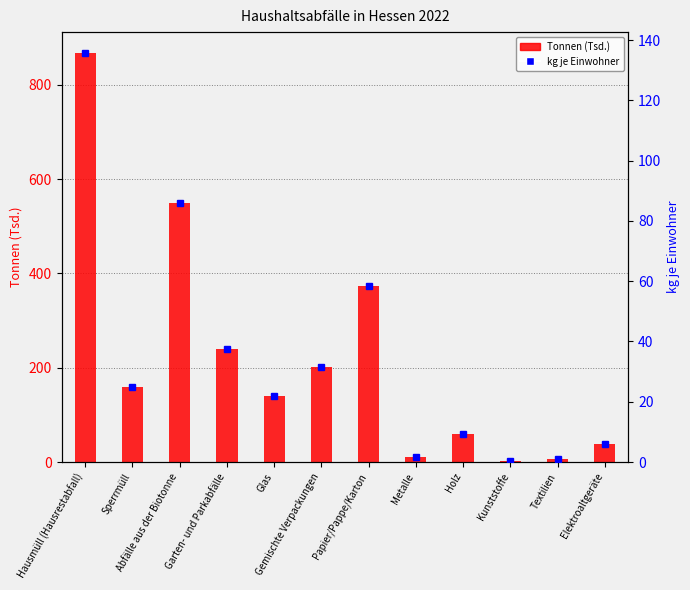

What is the sum of the kg je Einwohner values at Holz and Metalle?

10.9